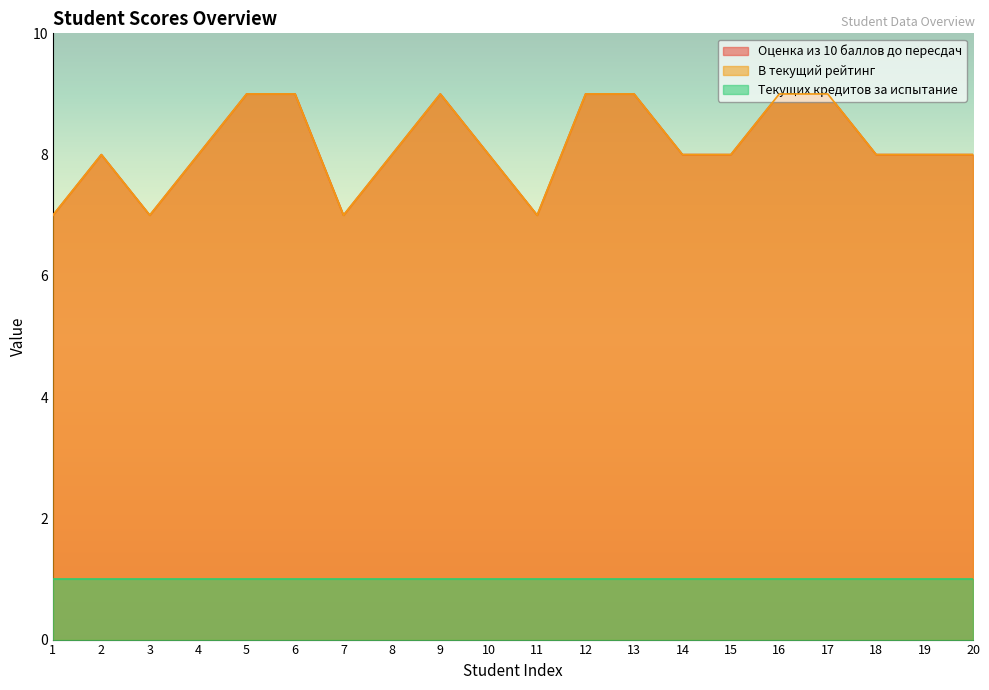

At which category does the chart reach its minimum across all series?

1